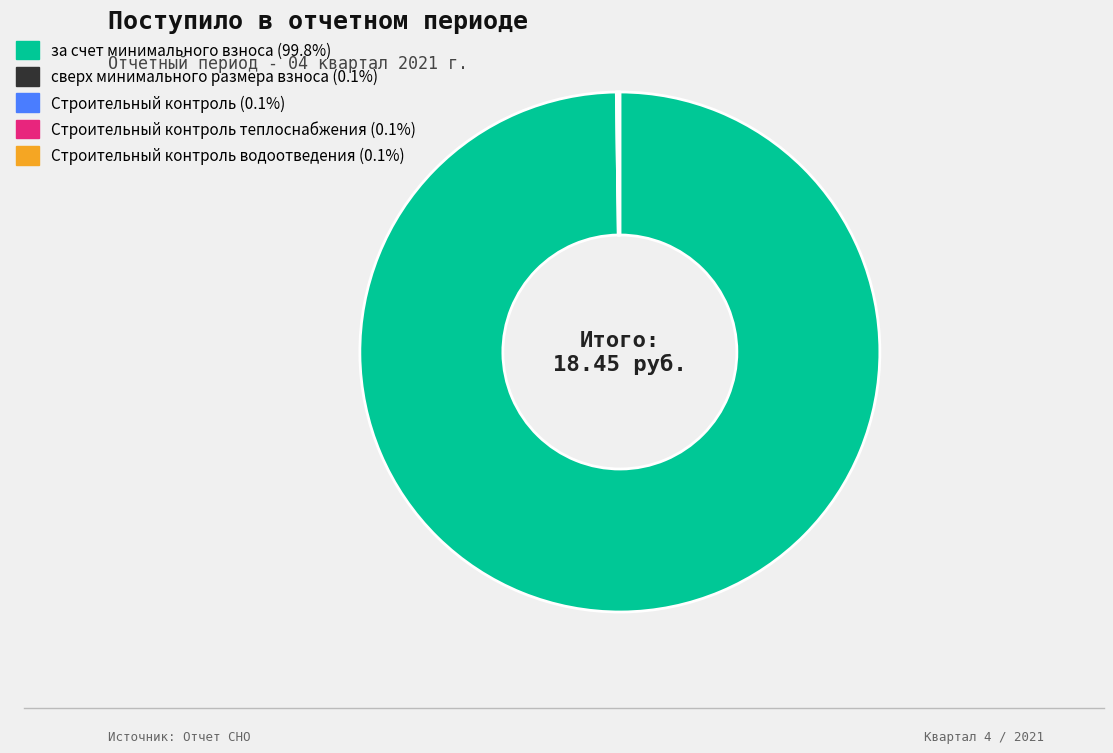

Is there a majority slice in this chart?

Yes